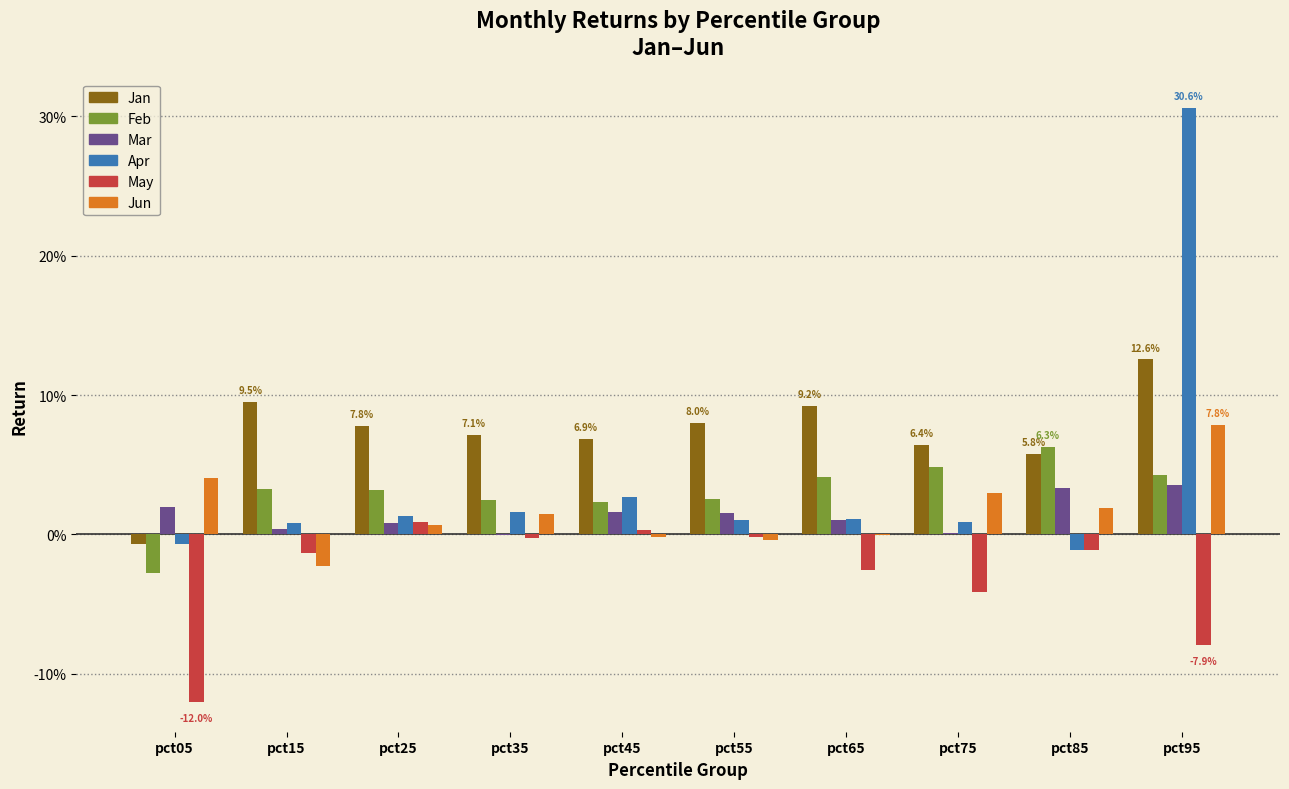

Where is May nearest to the value 0?

pct55